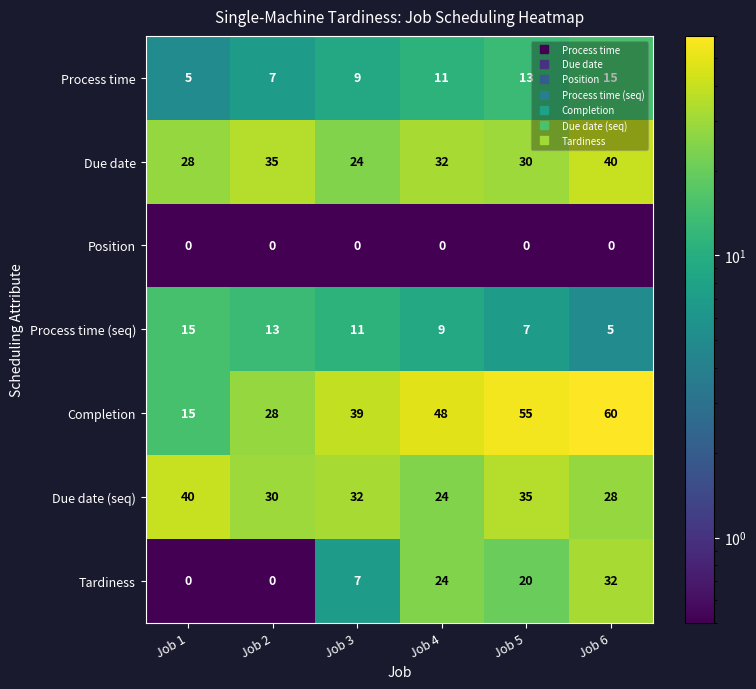

Between Job 1 and Job 5, which series saw the biggest shift?

Completion